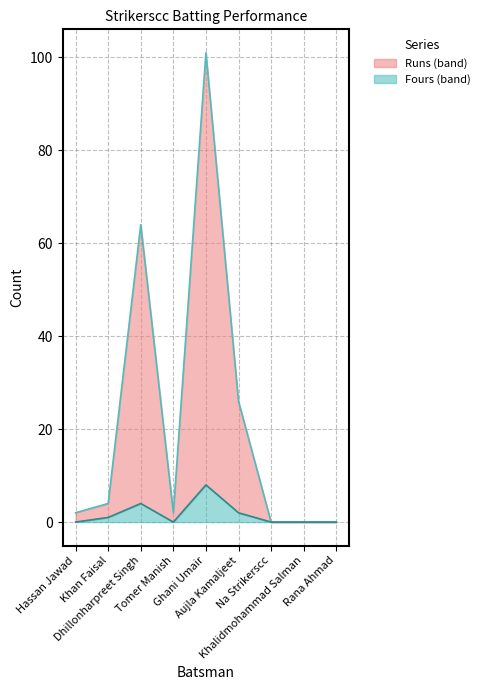

What is the highest value of the Fours (line) series?

8